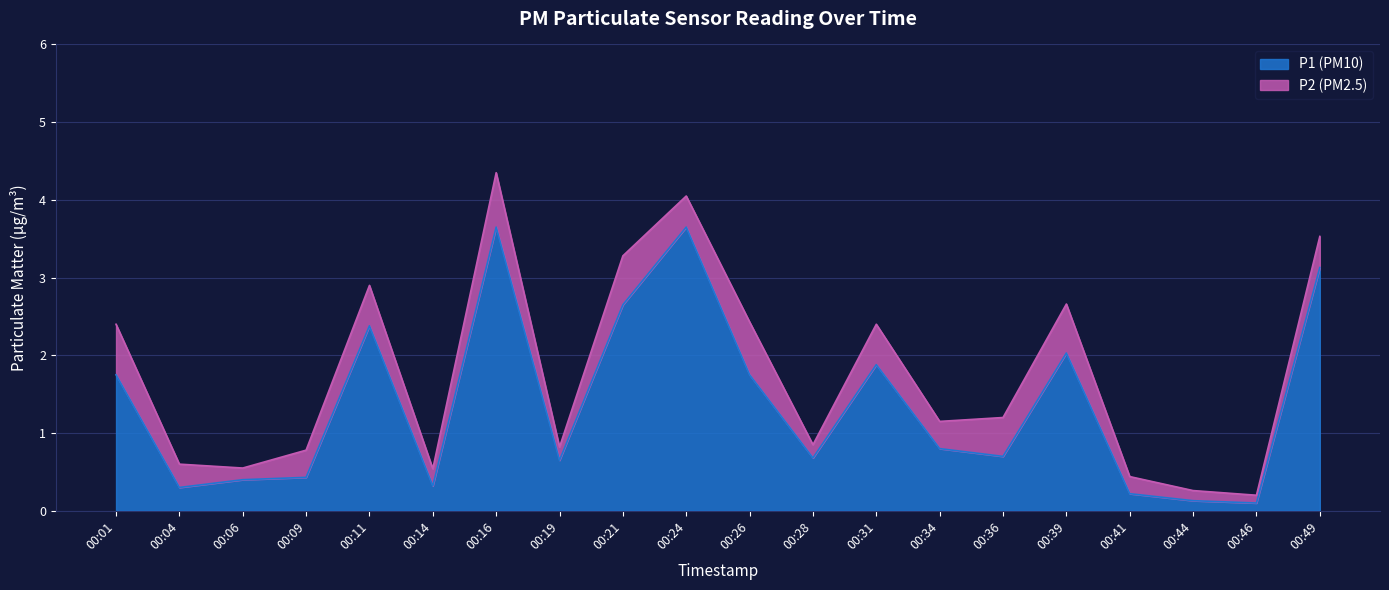

List the labels in order of value, largest first.

00:16, 00:24, 00:49, 00:21, 00:11, 00:39, 00:31, 00:01, 00:26, 00:34, 00:36, 00:28, 00:19, 00:09, 00:06, 00:14, 00:04, 00:41, 00:44, 00:46